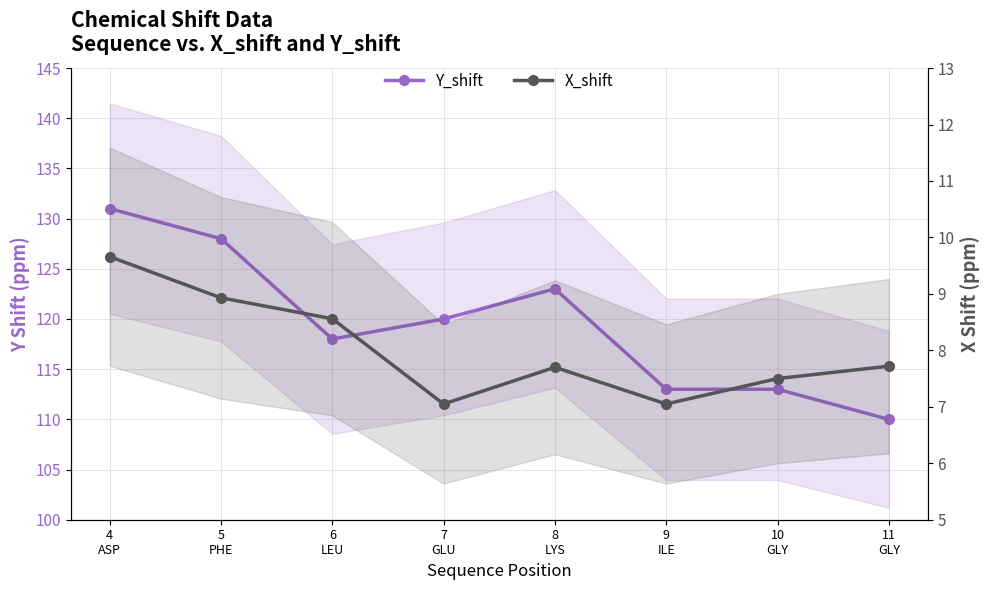

What is the difference between the highest and lowest values at 9
ILE?

106.0